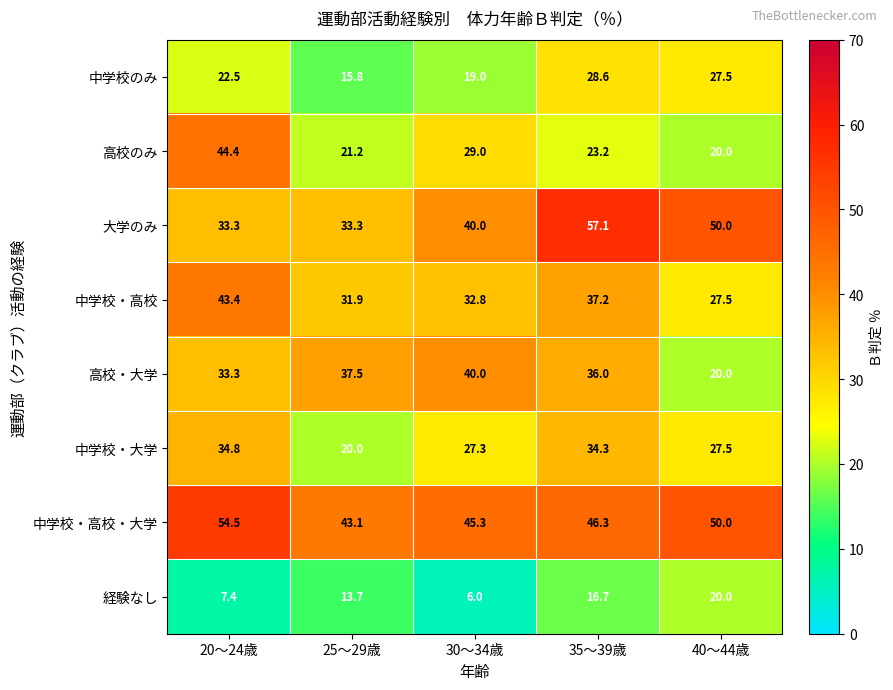

Is the value of 経験なし at 25～29歳 greater than the value of 中学校・高校 at 35～39歳?

No